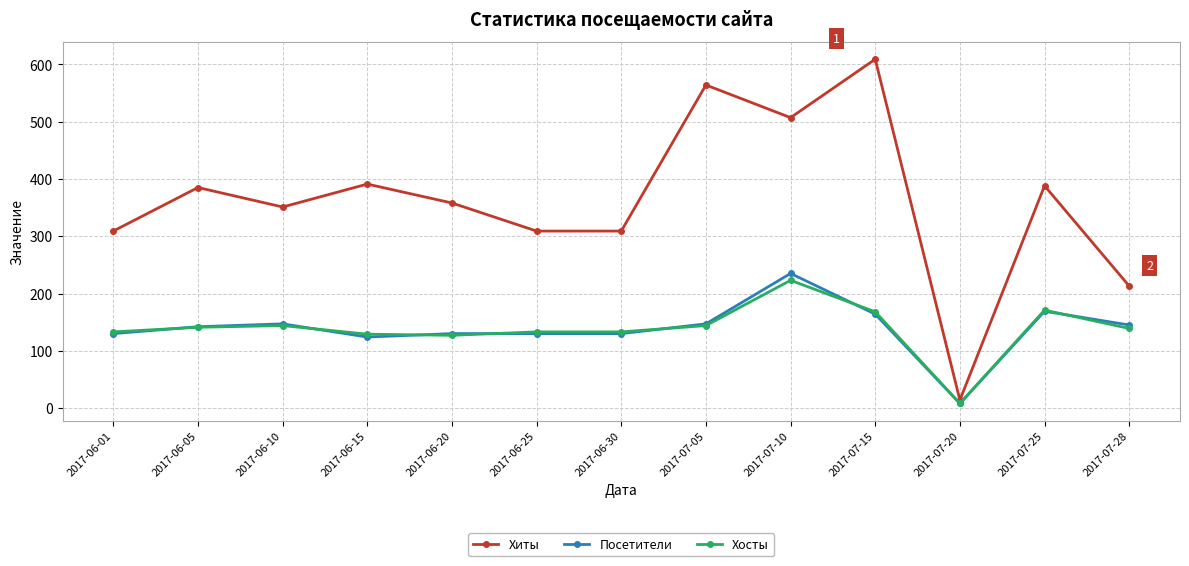

Which category has the lowest value across all series?

2017-07-20